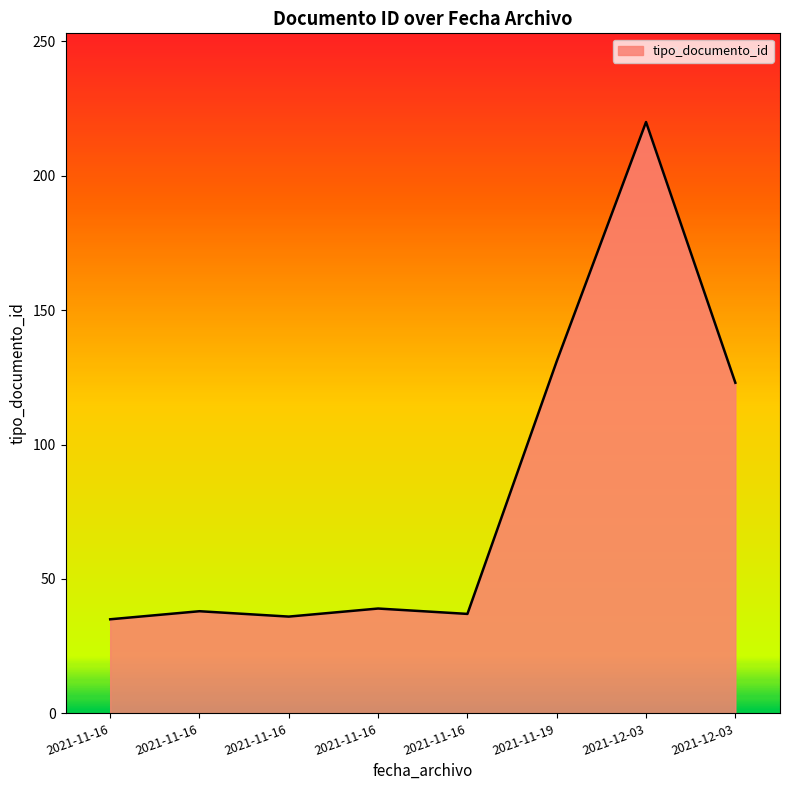

How many values are below 39?

4